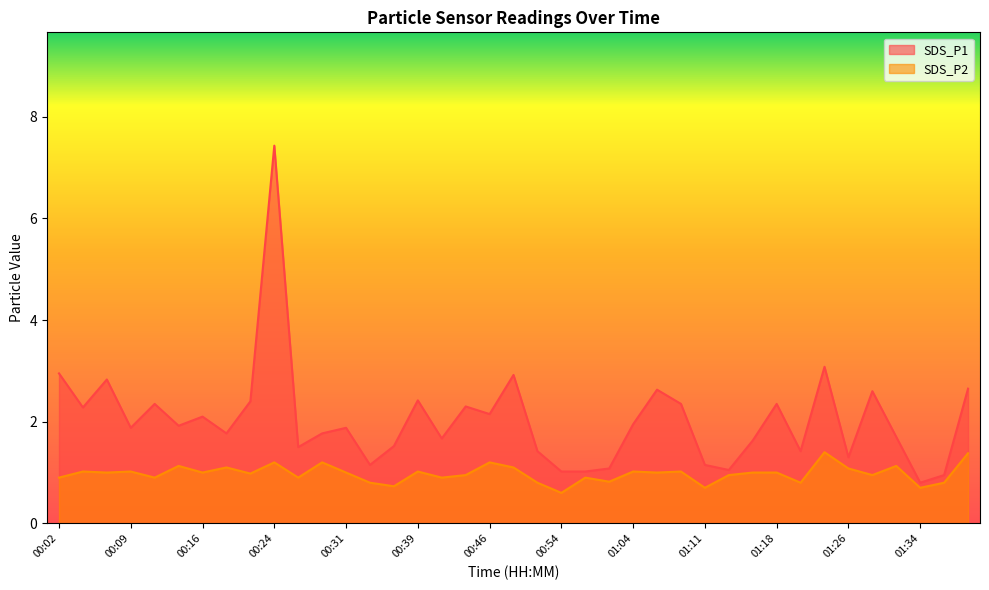

True or false: SDS_P2 and SDS_P1 intersect in this chart.

False